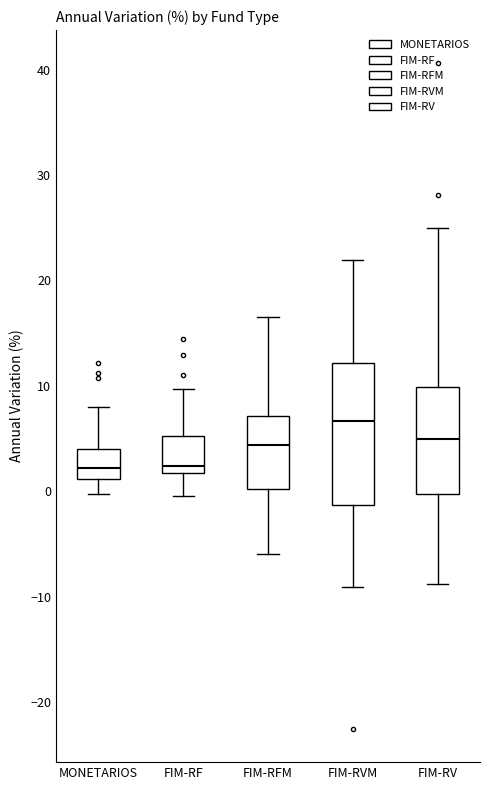

Reading left to right, read every box against the y-axis: the position of its median line, the range the box covers, and the ends of its whiskers. The values are not printed on the chart, so give them approximately, as read against the axis.

MONETARIOS: median 2, box 1 to 4, whiskers 0 to 8
FIM-RF: median 2 (just above the box's lower edge), box 2 to 5, whiskers 0 to 10
FIM-RFM: median 4, box 0 to 7, whiskers -6 to 17
FIM-RVM: median 7, box -1 to 12, whiskers -9 to 22
FIM-RV: median 5, box 0 to 10, whiskers -9 to 25